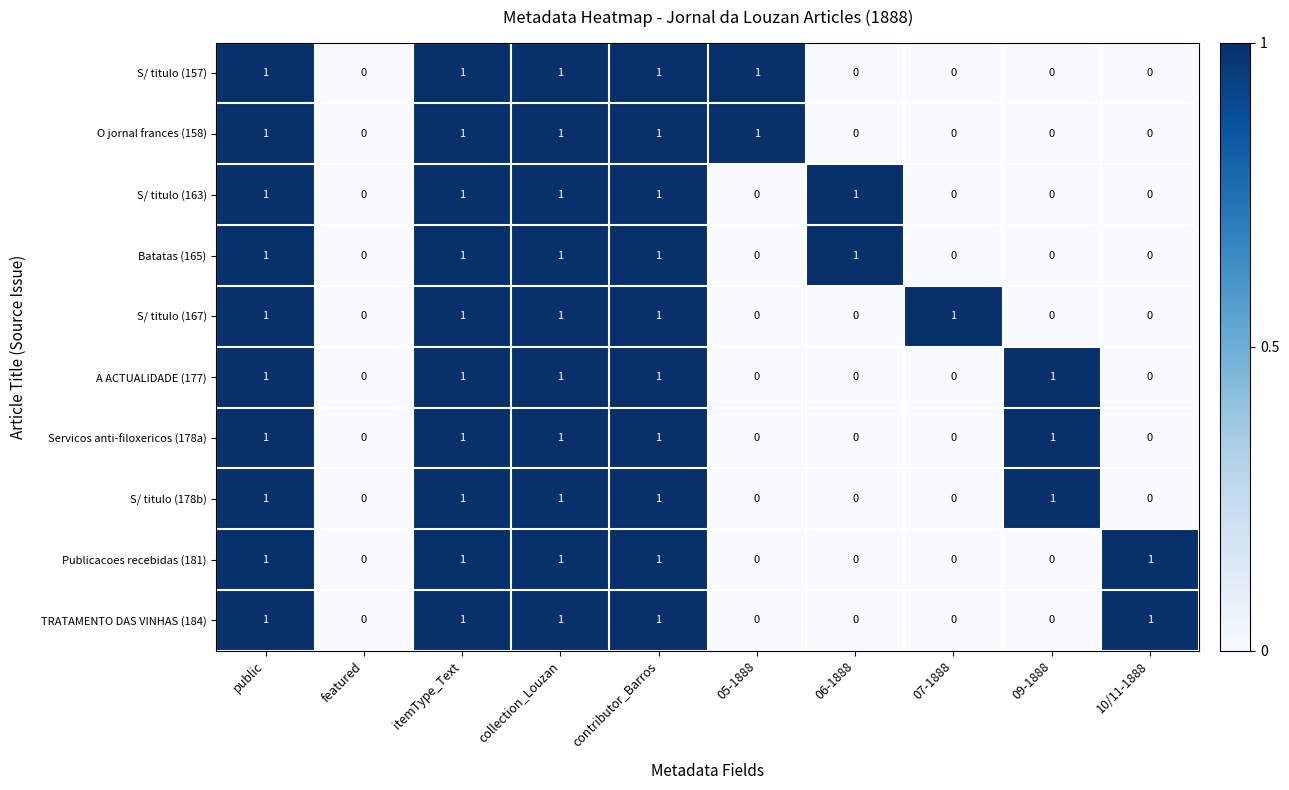

Is it true that O jornal frances (158) equals 1 at collection_Louzan?

True